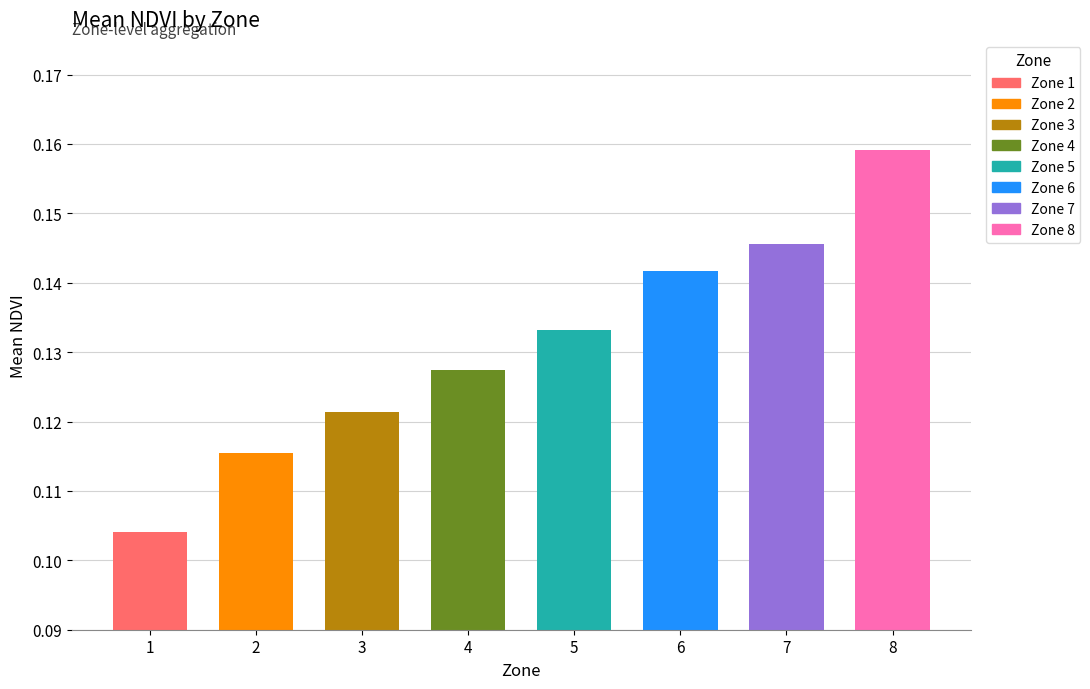

How many values are between 0 and 1?

8